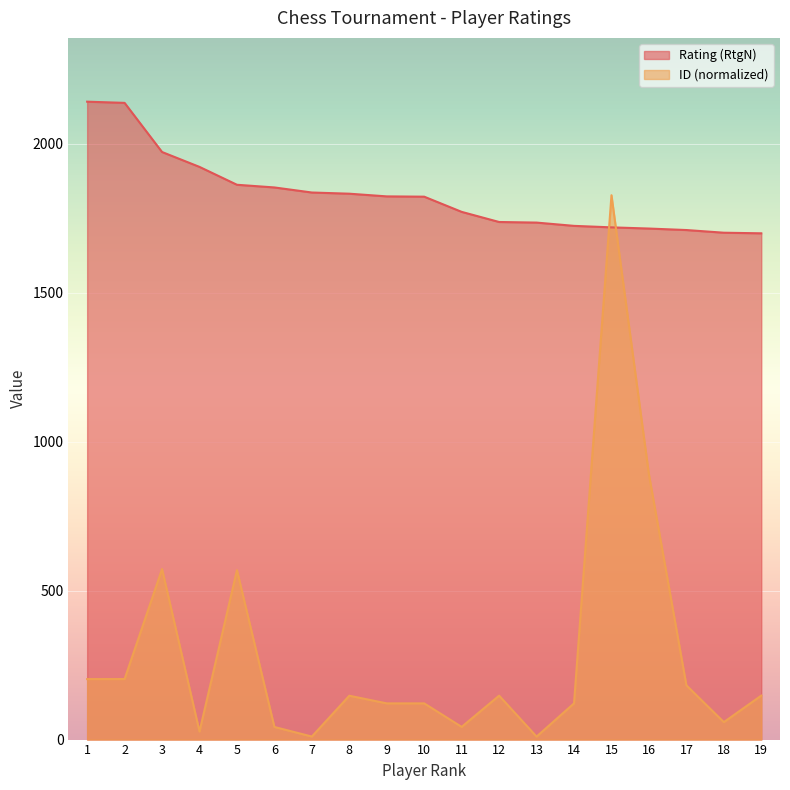

Is the value of Rating (RtgN) at 9 greater than the value of ID at 10?

Yes